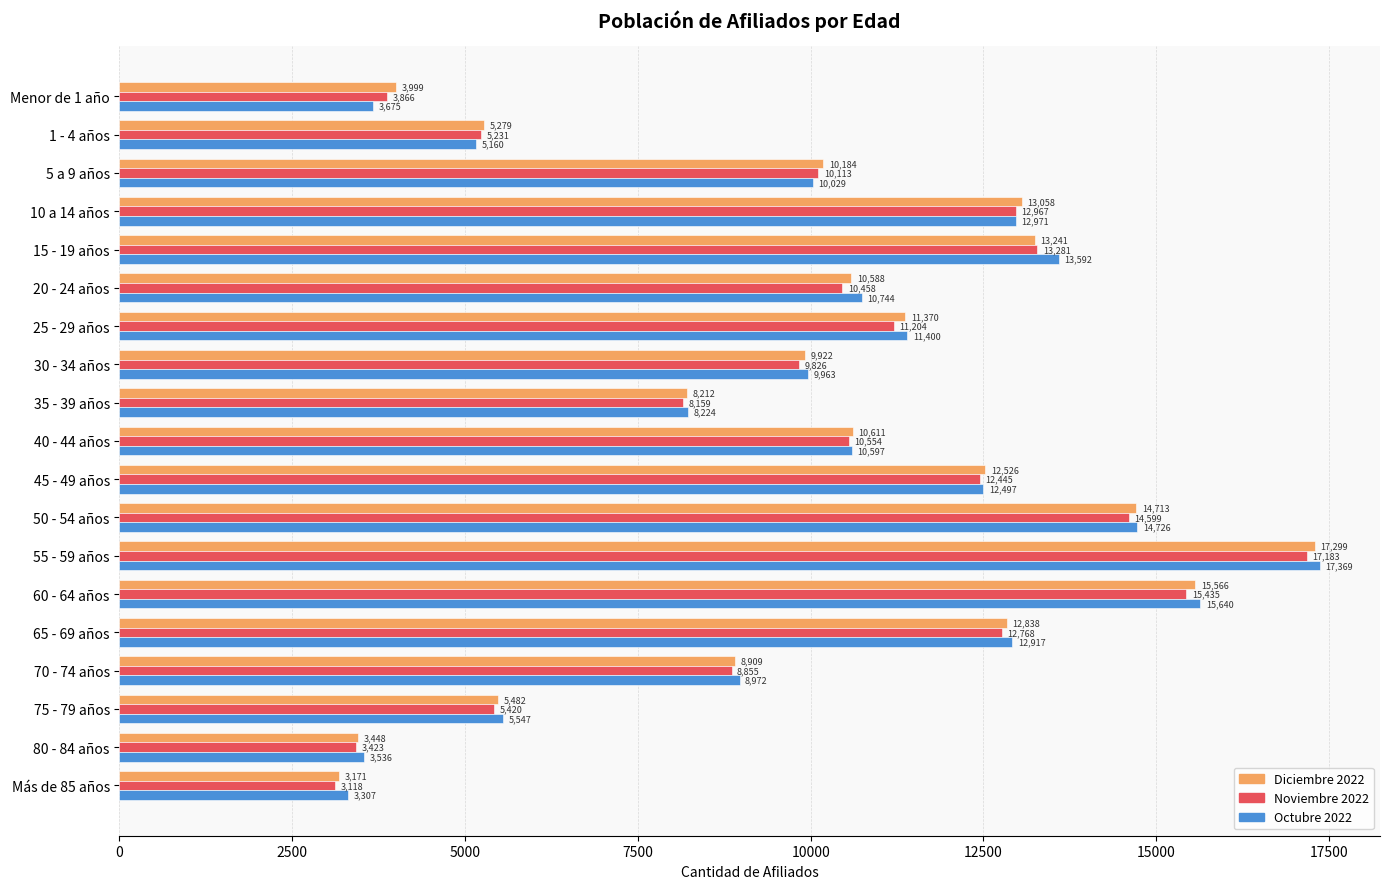

At which label is Noviembre 2022 closest to 10150?

5 a 9 años